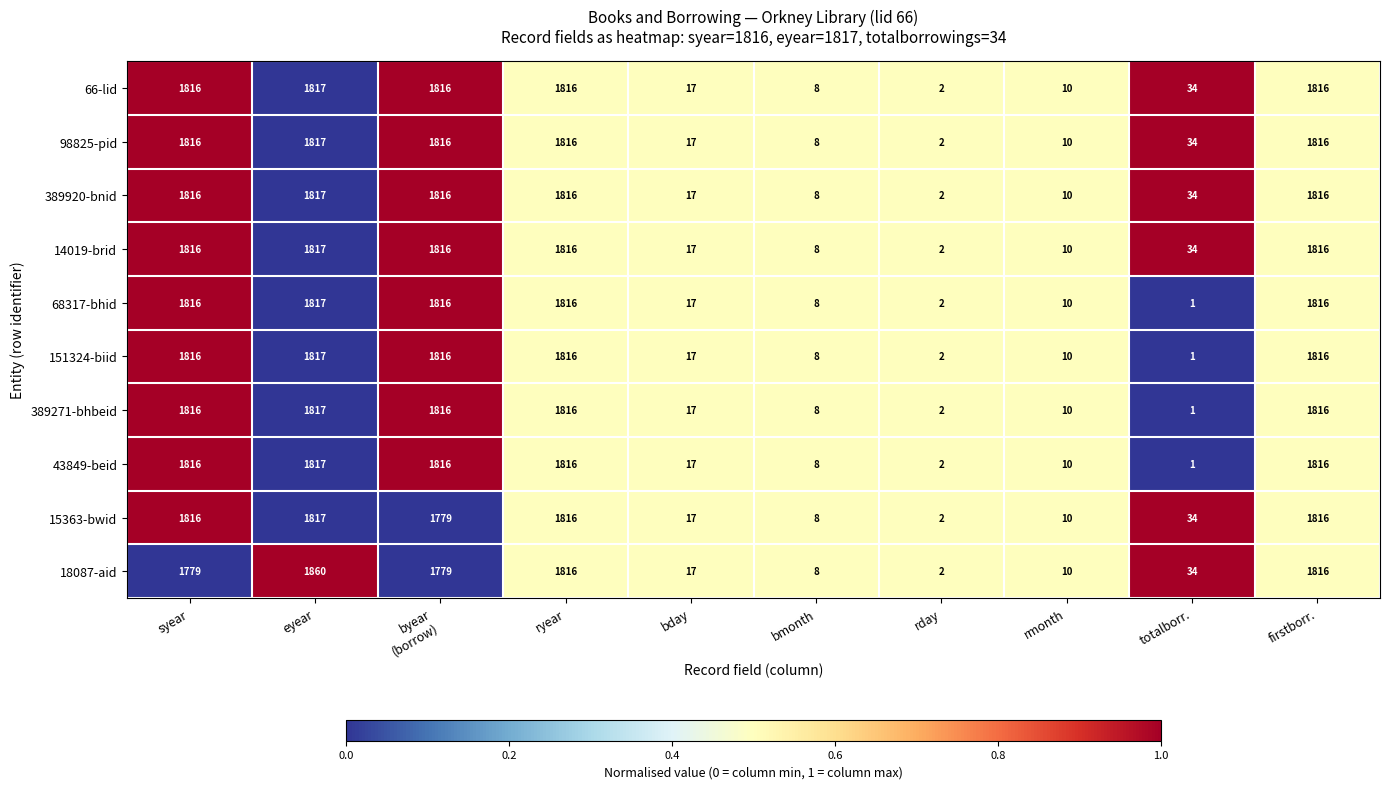

What is the sum of all 15363-bwid values?

9115